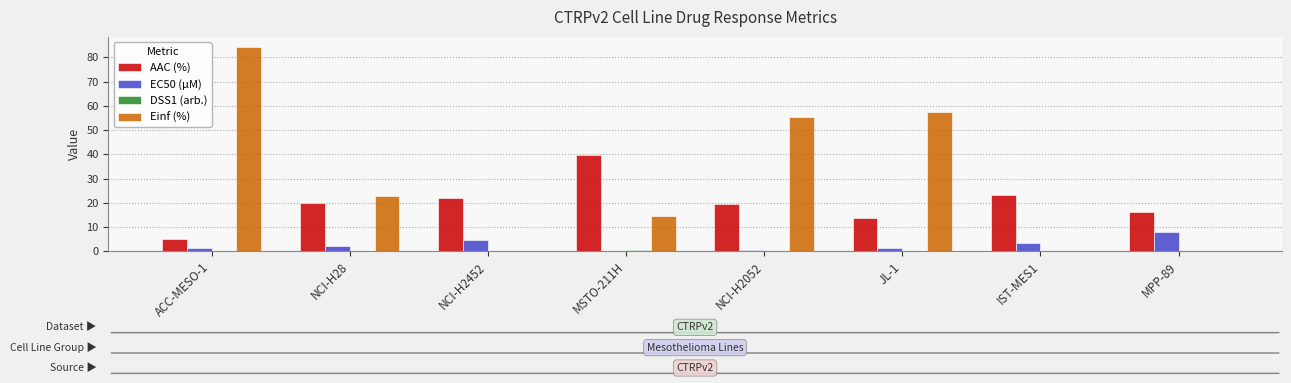

Which label corresponds to the largest value in the chart?

ACC-MESO-1